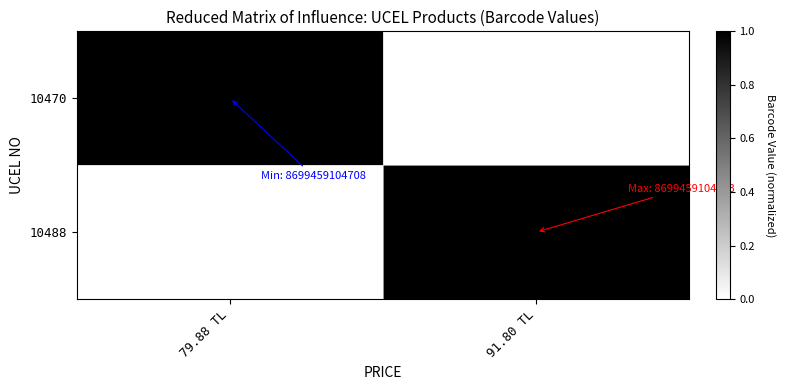

At how many categories does at least one series exceed 0?

2